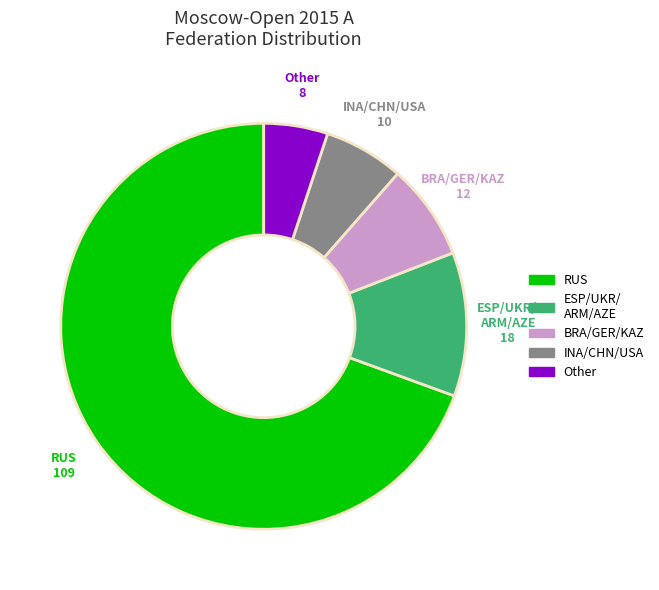

Which category has the smallest portion of the pie?

Other